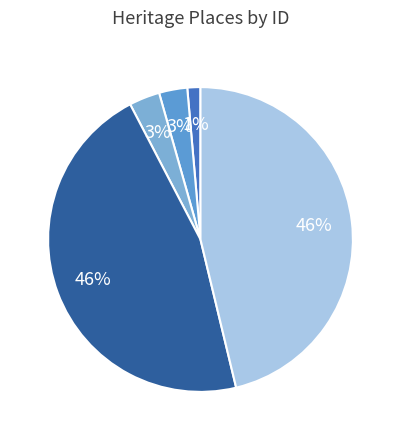

Is there any slice that represents more than half of the pie?

No